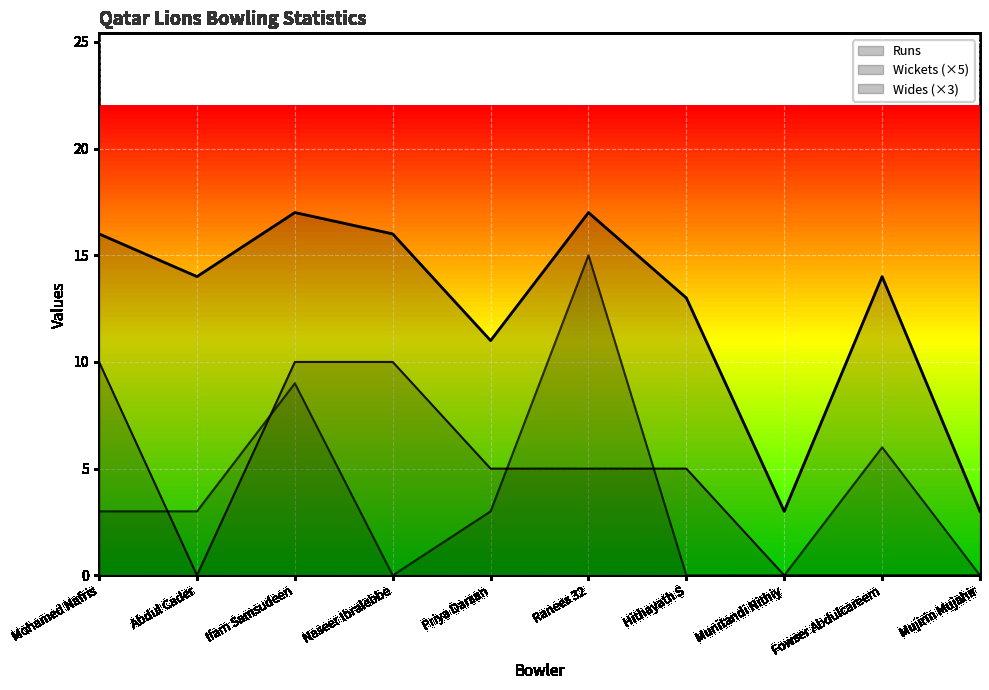

What is the label of the 4th point from the right?

Hithayath S